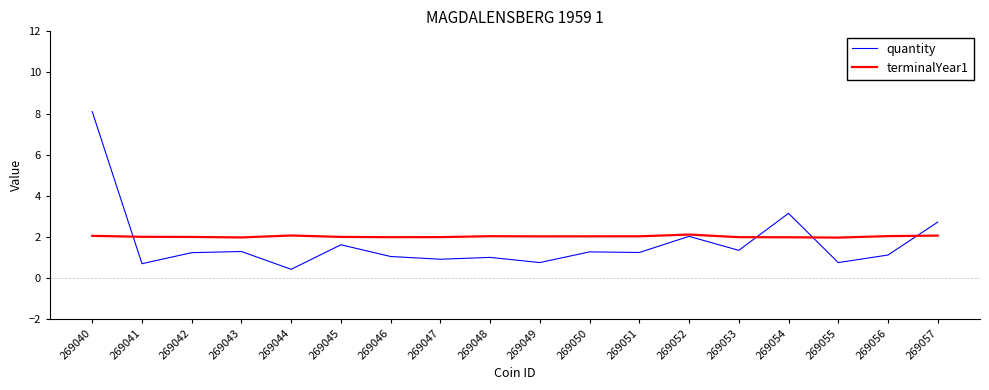

Where is quantity nearest to the value 4?

269054